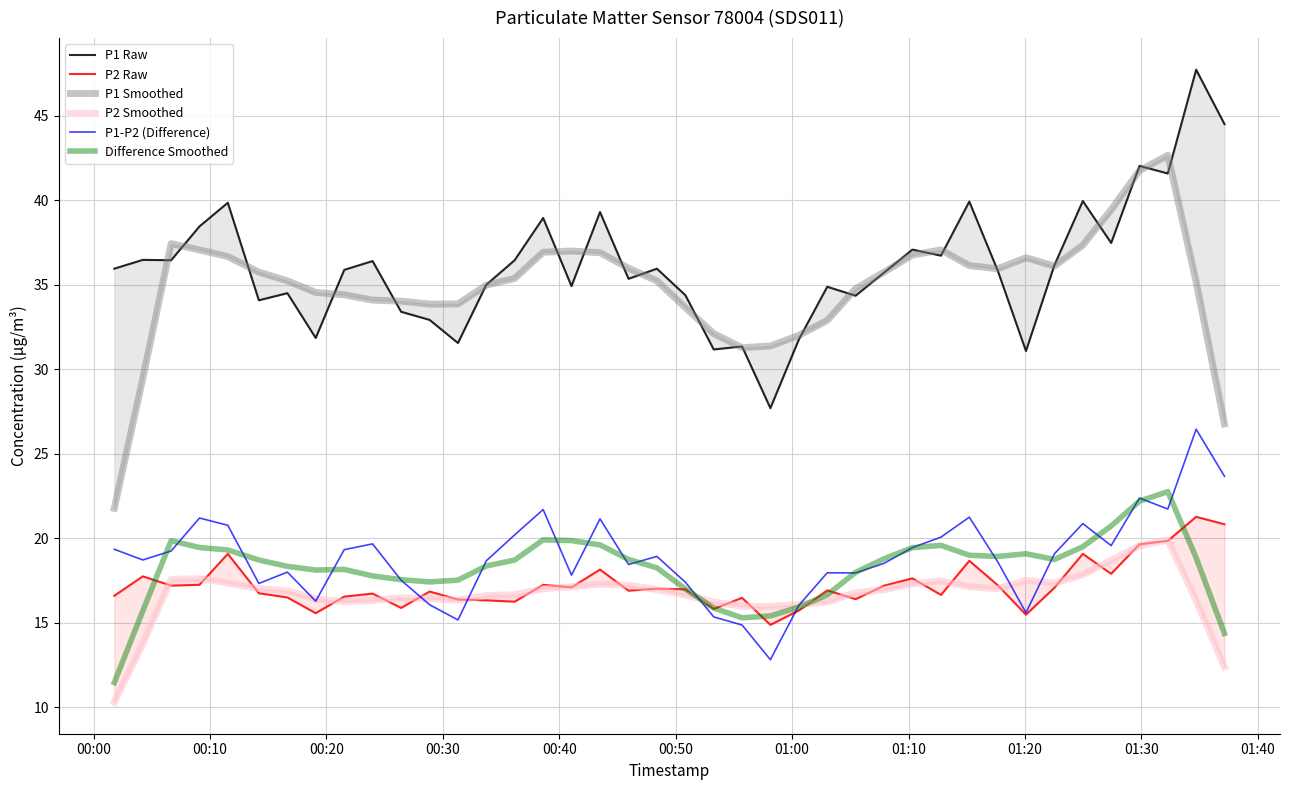

Reading left to right, list all the values displayed in this chart.

P1 Raw: 36.0	36.5	36.5	38.5	39.9	34.1	34.5	31.9	35.9	36.4	33.4	32.9	31.6	35.0	36.5	39.0	34.9	39.3	35.4	36.0	34.4	31.2	31.4	27.7	31.8	34.9	34.4	35.7	37.1	36.7	39.9	35.9	31.1	36.2	40.0	37.5	42.0	41.6	47.7	44.5
P2 Raw: 16.6	17.8	17.2	17.2	19.1	16.8	16.5	15.6	16.6	16.7	15.9	16.9	16.4	16.3	16.2	17.2	17.1	18.1	16.9	17.0	17.0	15.8	16.5	14.9	15.7	16.9	16.4	17.2	17.6	16.6	18.7	17.2	15.5	17.1	19.1	17.9	19.6	19.9	21.3	20.8
P1 Smoothed: 21.8	29.5	37.4	37.1	36.7	35.7	35.2	34.5	34.4	34.1	34.0	33.9	33.9	35.0	35.4	36.9	37.0	36.9	36.0	35.2	33.6	32.1	31.3	31.4	32.0	32.9	34.8	35.8	36.8	37.1	36.1	35.9	36.6	36.1	37.3	39.4	41.8	42.7	35.2	26.8
P2 Smoothed: 10.3	13.8	17.6	17.6	17.4	17.0	16.9	16.4	16.2	16.3	16.5	16.4	16.3	16.6	16.7	17.0	17.1	17.3	17.2	17.0	16.6	16.2	16.0	16.0	16.1	16.2	16.8	17.0	17.3	17.5	17.1	17.0	17.5	17.4	17.8	18.7	19.6	19.9	16.3	12.4
P1-P2 (Difference): 19.4	18.7	19.3	21.2	20.8	17.3	18.0	16.3	19.3	19.7	17.5	16.1	15.2	18.7	20.2	21.7	17.8	21.1	18.5	18.9	17.4	15.4	14.9	12.8	16.0	18.0	18.0	18.5	19.4	20.1	21.2	18.6	15.6	19.1	20.9	19.6	22.4	21.7	26.4	23.7
Difference Smoothed: 11.5	15.7	19.9	19.5	19.3	18.7	18.3	18.1	18.2	17.8	17.6	17.4	17.5	18.4	18.7	19.9	19.9	19.6	18.8	18.3	17.0	15.9	15.3	15.4	15.9	16.7	18.0	18.8	19.4	19.6	19.0	18.9	19.1	18.8	19.5	20.7	22.2	22.8	18.8	14.4